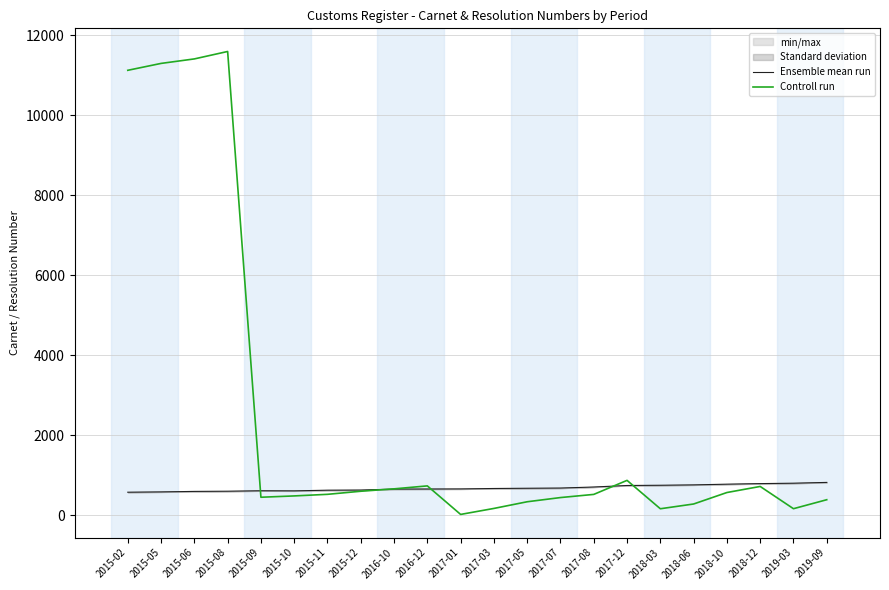

What is the label of the 6th point from the left?

2015-10